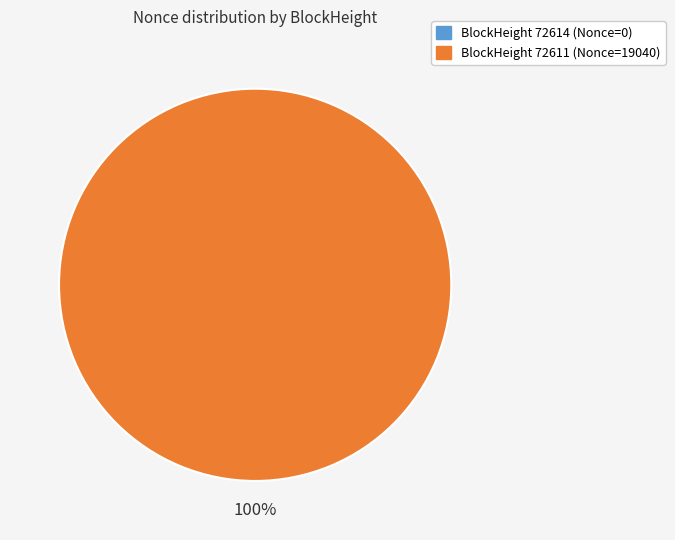

The 72614 slice represents 0% of the pie. True or false?

True